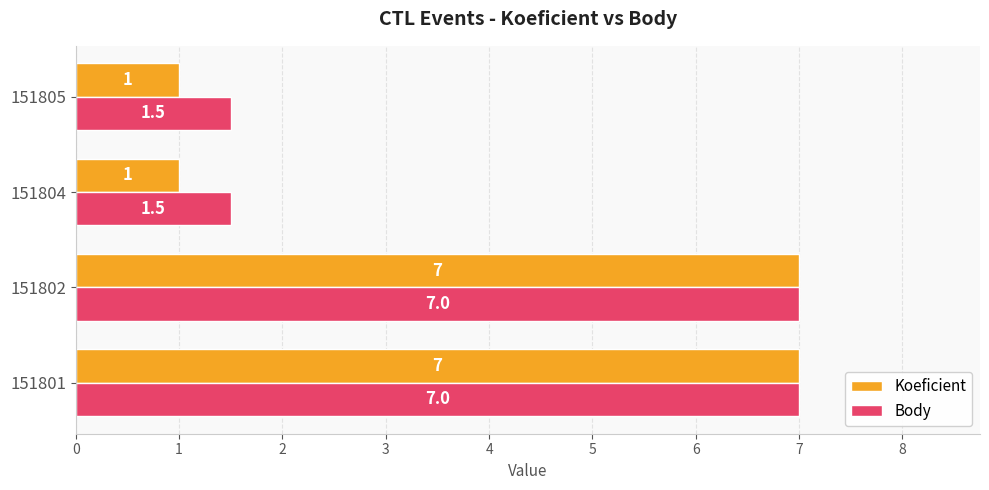

True or false: Koeficient has a value of 1.0 at 151804.

True